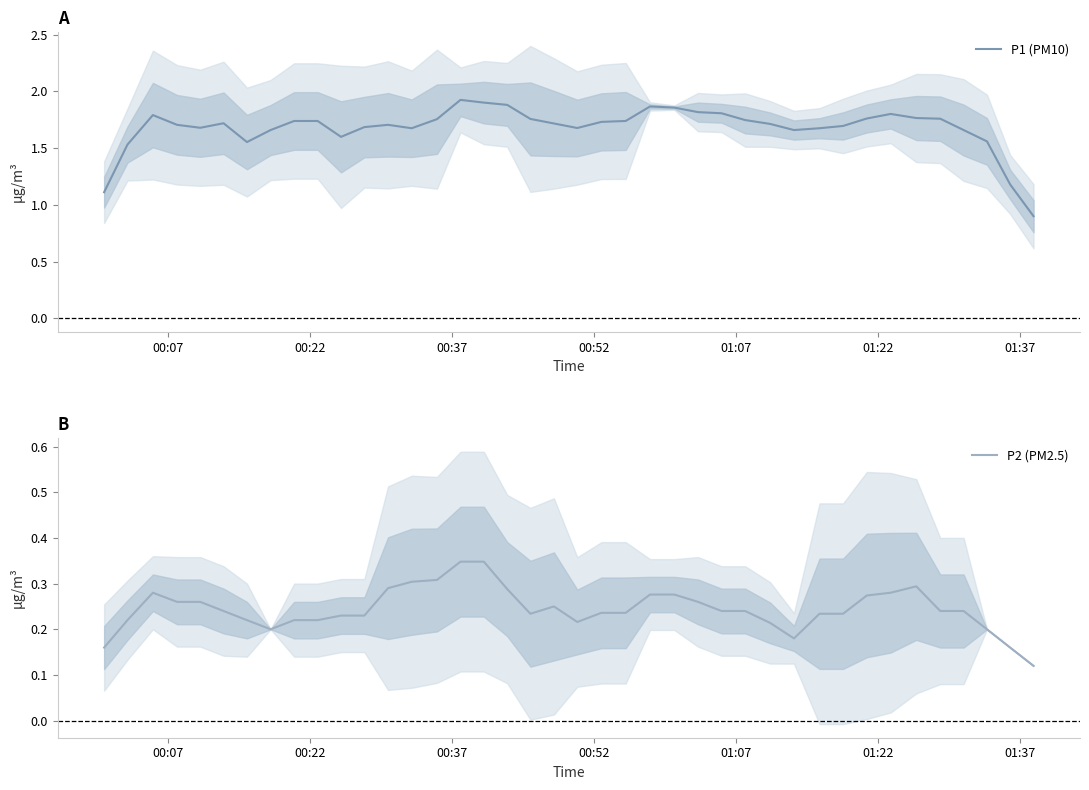

Rank the series by their average value, from highest to lowest.

P1 (PM10), P2 (PM2.5)